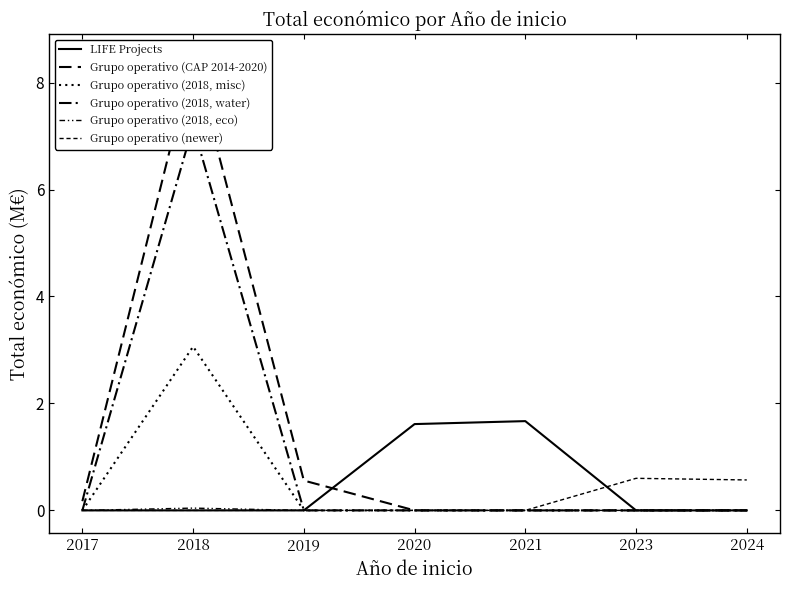

Reading left to right, extract all data points from this chart.

LIFE Projects: 2017=0.0	2018=0.0	2019=0.0	2020=1.6	2021=1.7	2023=0.0	2024=0.0
Grupo operativo (CAP 2014-2020): 2017=0.2	2018=8.5	2019=0.6	2020=0.0	2021=0.0	2023=0.0	2024=0.0
Grupo operativo (2018, misc): 2017=0.0	2018=3.1	2019=0.0	2020=0.0	2021=0.0	2023=0.0	2024=0.0
Grupo operativo (2018, water): 2017=0.0	2018=7.2	2019=0.0	2020=0.0	2021=0.0	2023=0.0	2024=0.0
Grupo operativo (2018, eco): 2017=0.0	2018=0.0	2019=0.0	2020=0.0	2021=0.0	2023=0.0	2024=0.0
Grupo operativo (newer): 2017=0.0	2018=0.0	2019=0.0	2020=0.0	2021=0.0	2023=0.6	2024=0.6